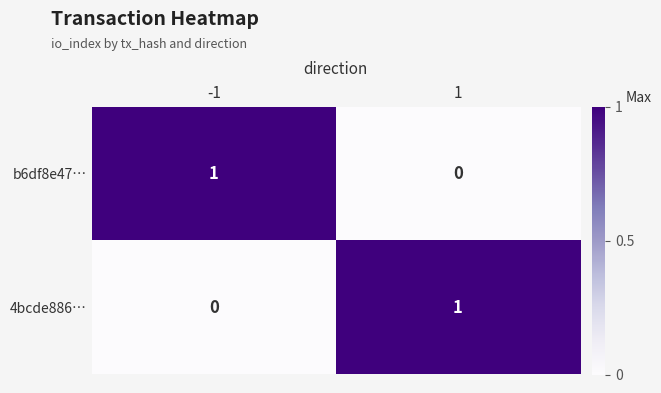

At 1, list the series in order from smallest to largest.

b6df8e47…, 4bcde886…